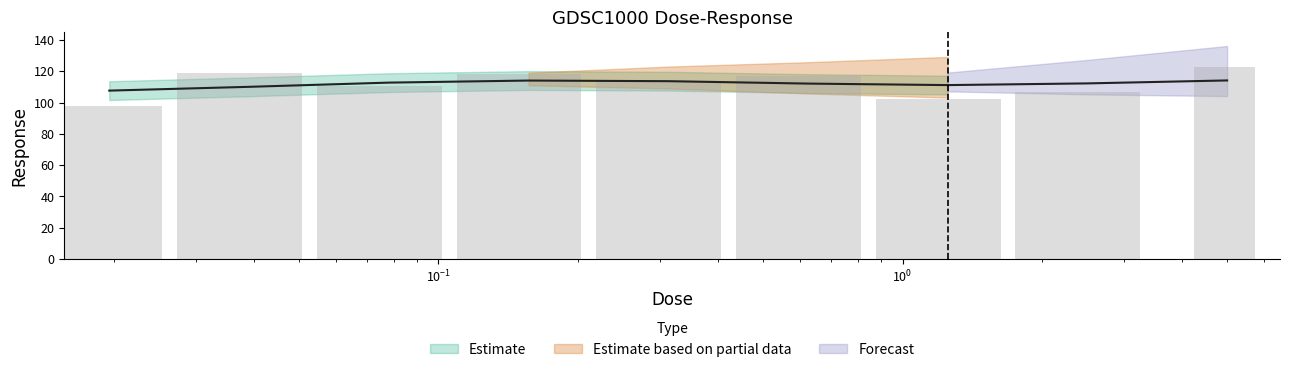

What is the greatest value displayed?

122.7